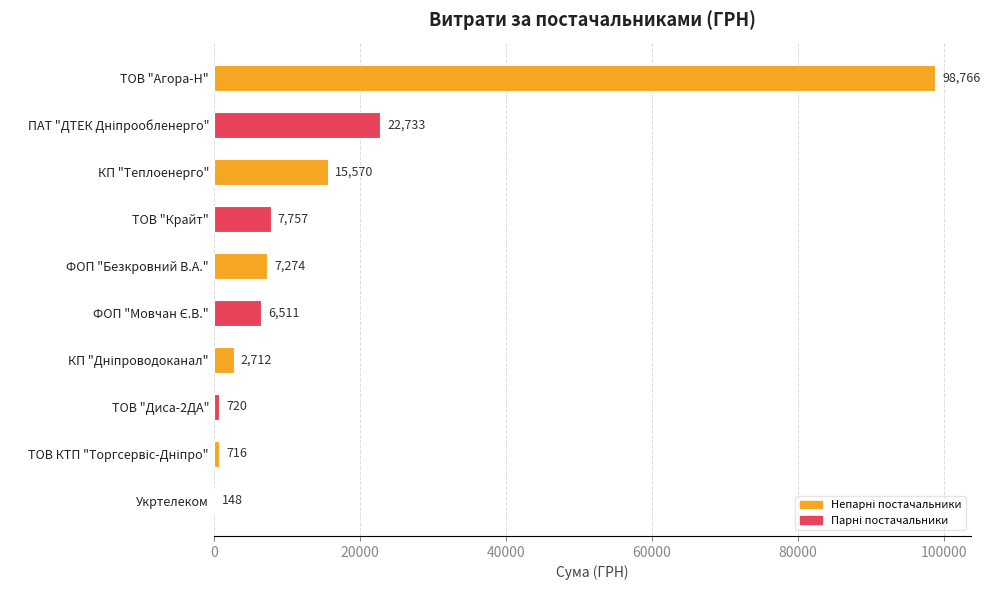

What is the sum of all values?

162906.8